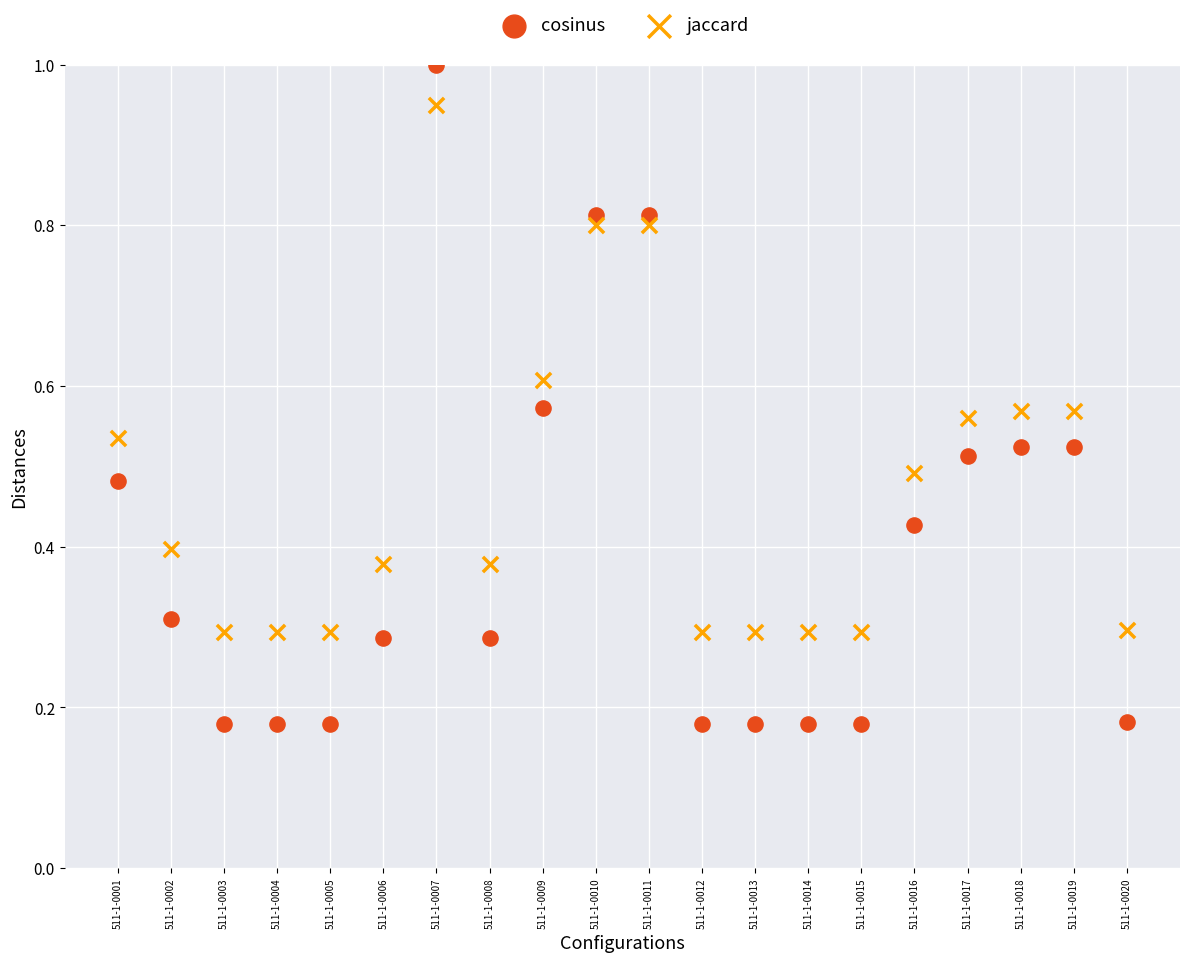

Across all data points, what is the range of X values (max minus min)?

19.0